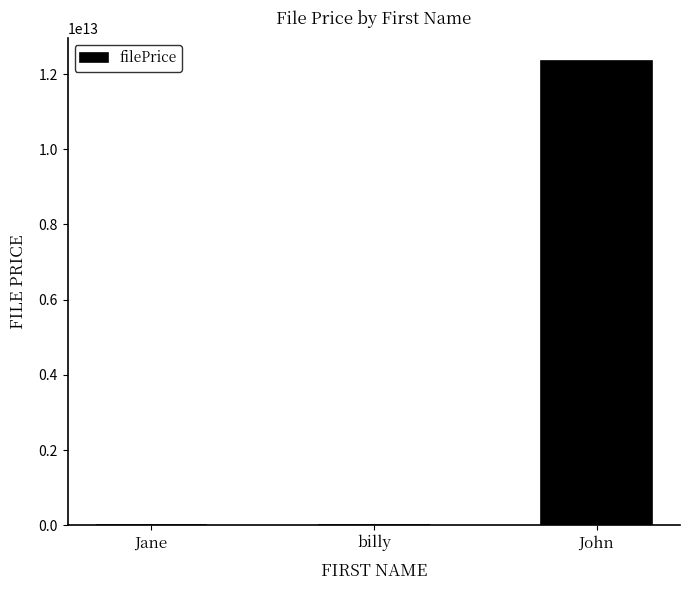

Where is the data nearest to the value 6172894561695?

billy